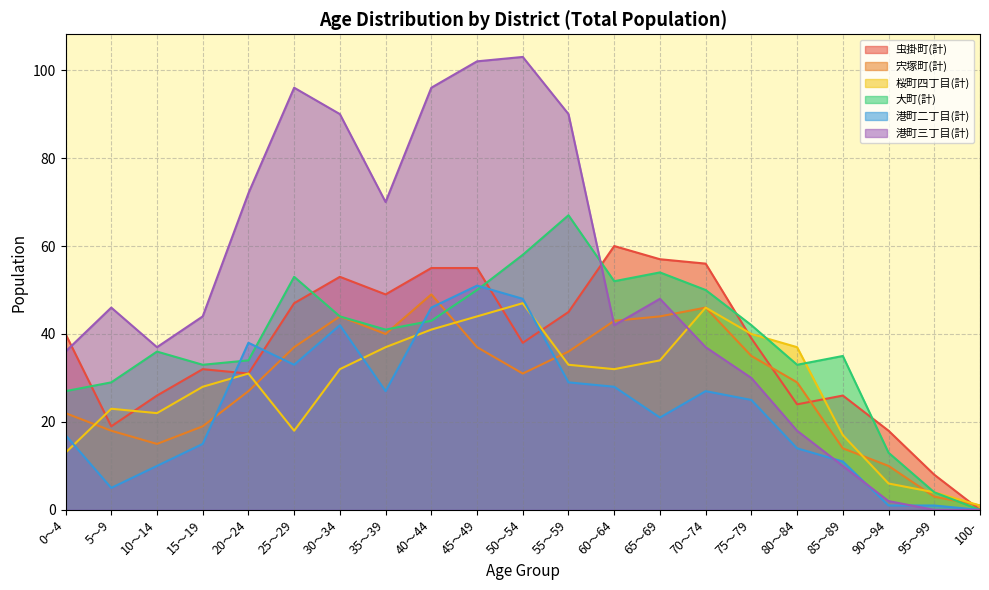

True or false: 桜町四丁目(計) has more than 1 points higher than both neighbors.

True